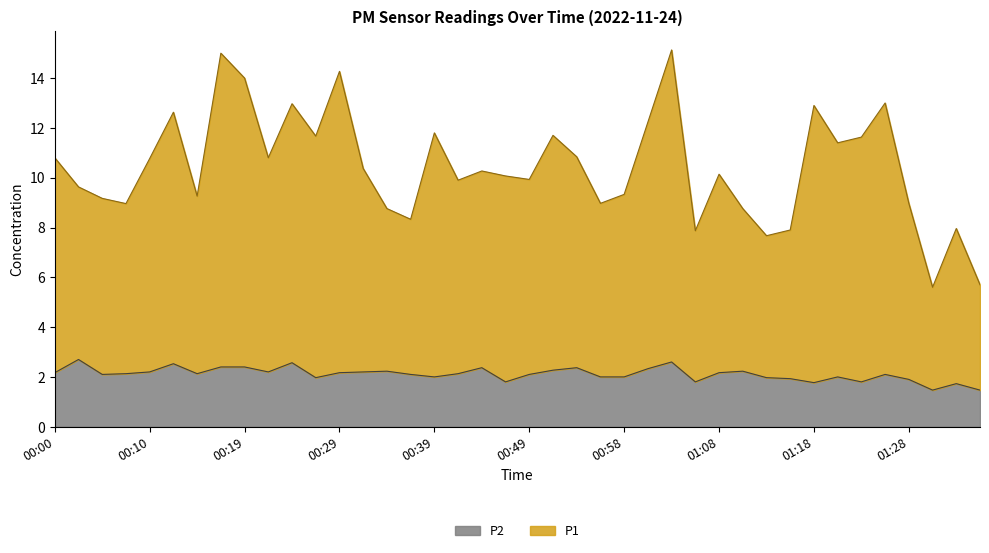

Between 01:11 and 01:30, which series saw the biggest shift?

P1